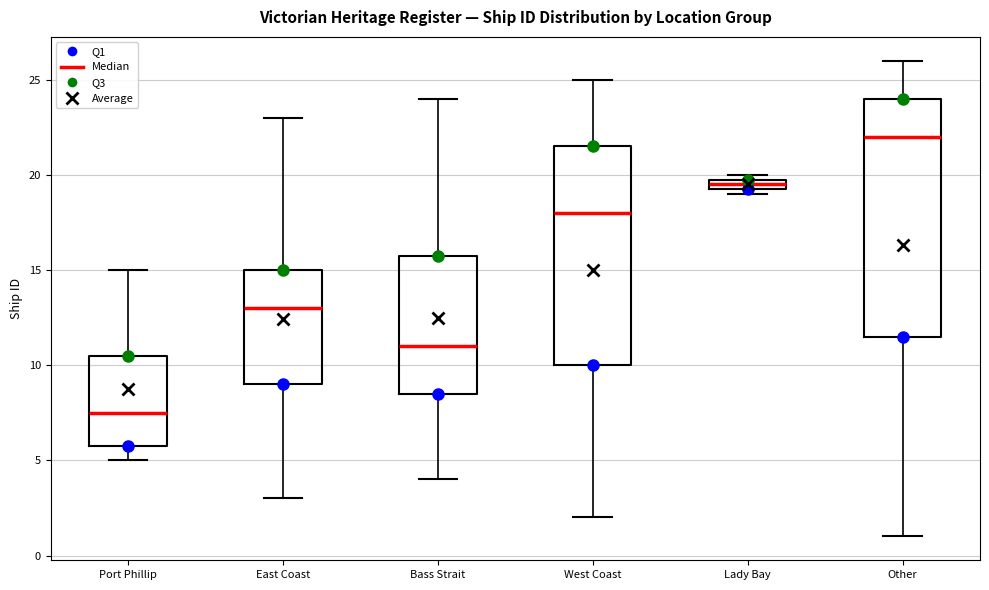

Where is the upper edge of the box for Port Phillip on the y-axis? The values are not printed on the chart, so give them approximately, as read against the axis.

10.5